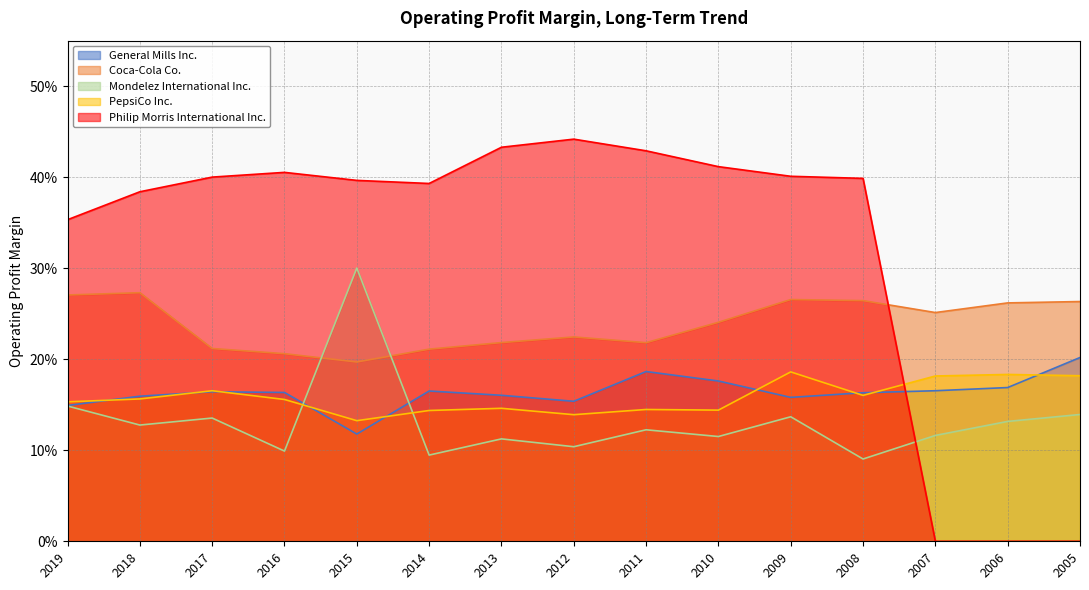

Reading left to right, what are all the values shown in this chart?

General Mills Inc.: 2019=0.1	2018=0.2	2017=0.2	2016=0.2	2015=0.1	2014=0.2	2013=0.2	2012=0.2	2011=0.2	2010=0.2	2009=0.2	2008=0.2	2007=0.2	2006=0.2	2005=0.2
Coca-Cola Co.: 2019=0.3	2018=0.3	2017=0.2	2016=0.2	2015=0.2	2014=0.2	2013=0.2	2012=0.2	2011=0.2	2010=0.2	2009=0.3	2008=0.3	2007=0.3	2006=0.3	2005=0.3
Mondelez International Inc.: 2019=0.1	2018=0.1	2017=0.1	2016=0.1	2015=0.3	2014=0.1	2013=0.1	2012=0.1	2011=0.1	2010=0.1	2009=0.1	2008=0.1	2007=0.1	2006=0.1	2005=0.1
PepsiCo Inc.: 2019=0.2	2018=0.2	2017=0.2	2016=0.2	2015=0.1	2014=0.1	2013=0.1	2012=0.1	2011=0.1	2010=0.1	2009=0.2	2008=0.2	2007=0.2	2006=0.2	2005=0.2
Philip Morris International Inc.: 2019=0.4	2018=0.4	2017=0.4	2016=0.4	2015=0.4	2014=0.4	2013=0.4	2012=0.4	2011=0.4	2010=0.4	2009=0.4	2008=0.4	2007=0.0	2006=0.0	2005=0.0